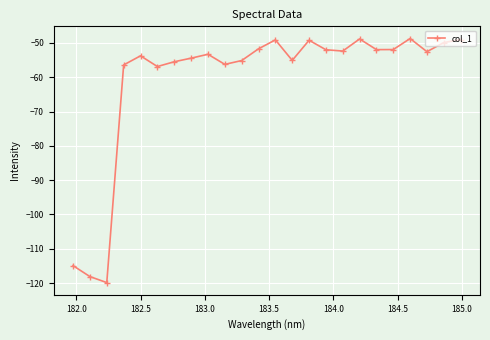

What is the value of the 19th point from the left?

-51.9